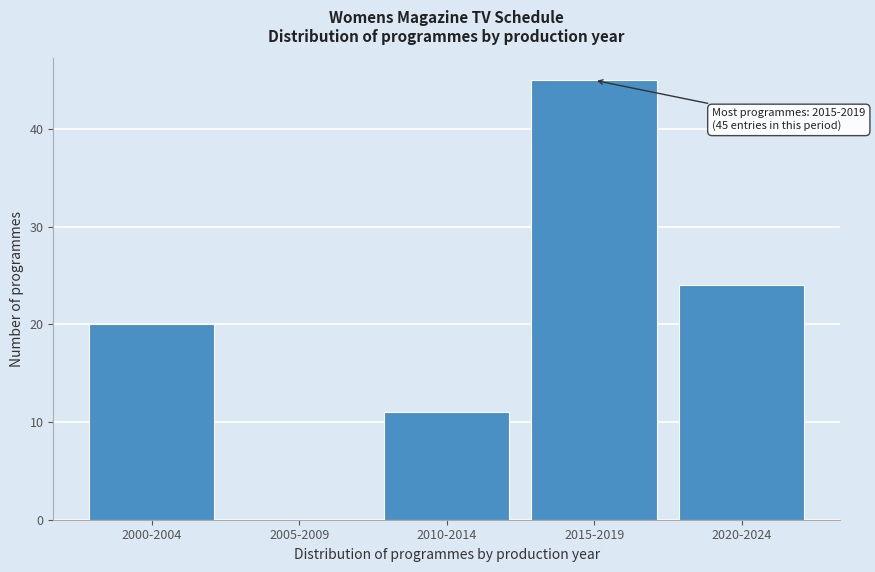

Reading left to right, what are all the values shown in this chart?

2000-2004=20	2005-2009=0	2010-2014=11	2015-2019=45	2020-2024=24